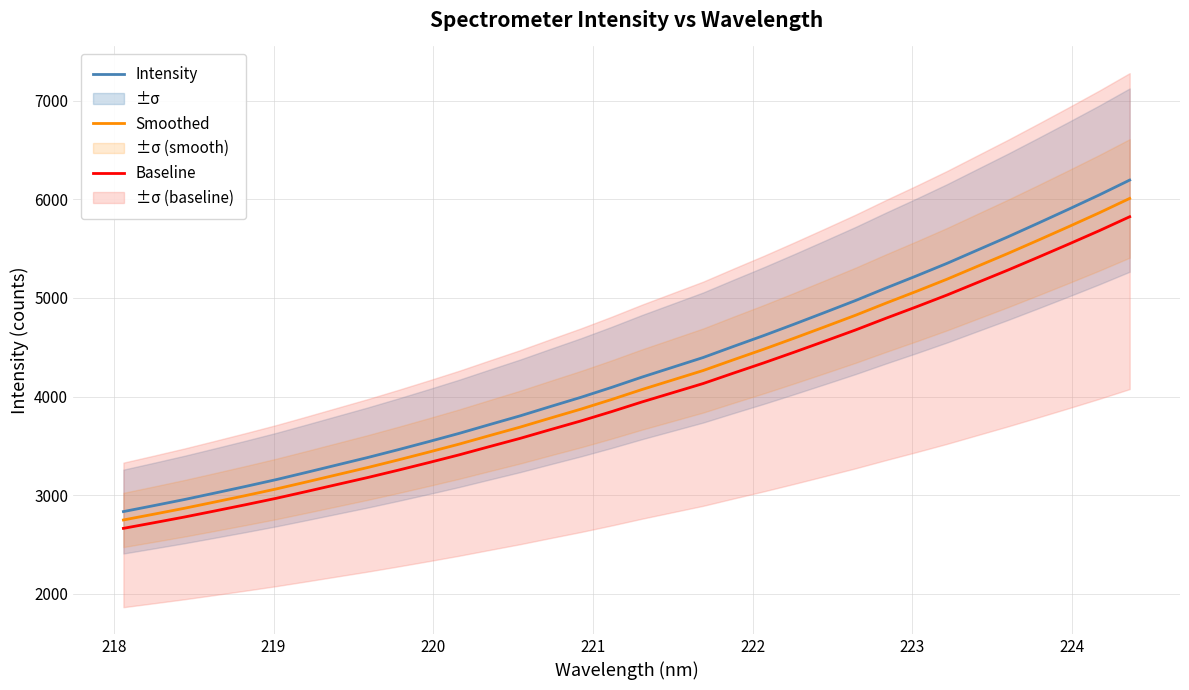

True or false: Baseline and Intensity cross at least once.

False